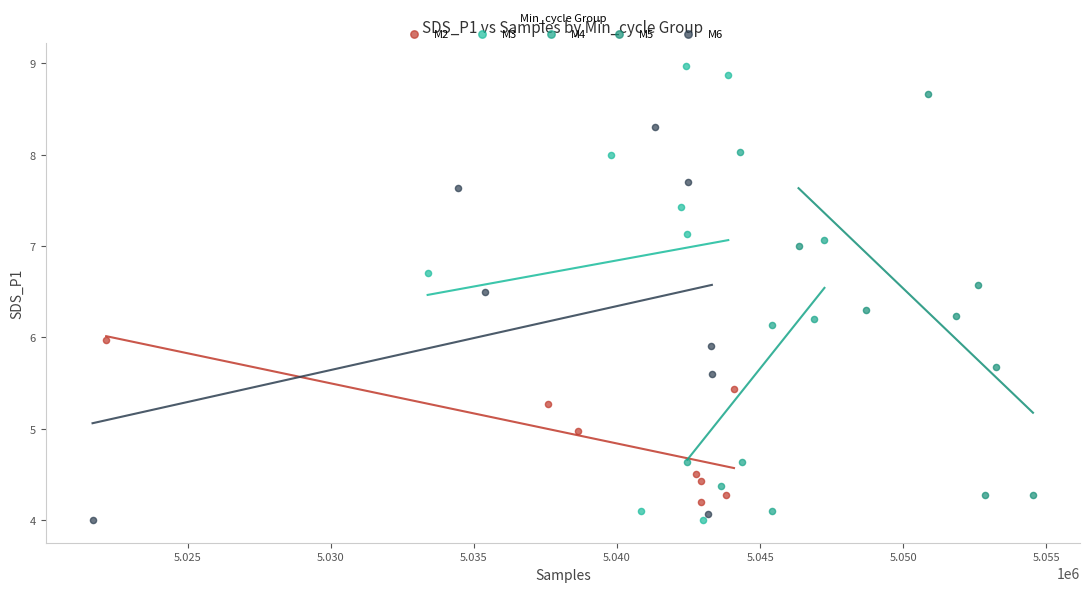

Which series has the widest spread of Y values?

M3